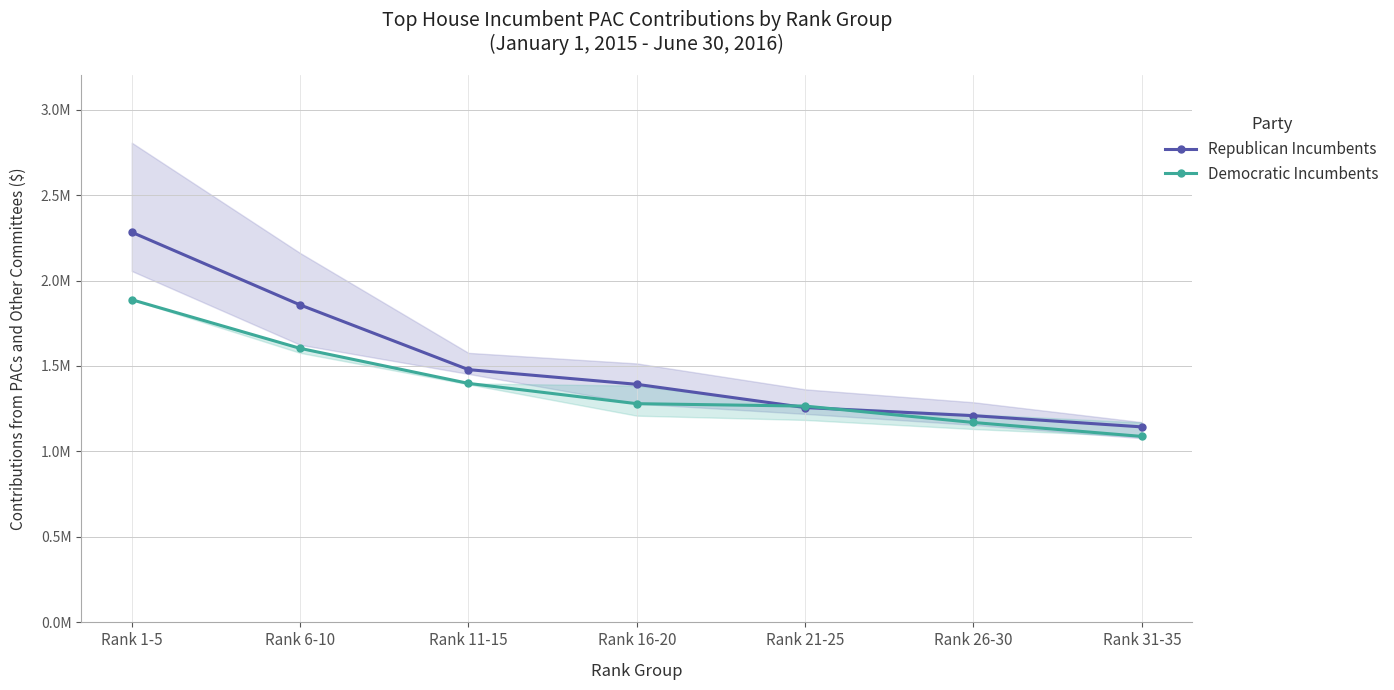

What is the maximum value shown in the chart?

2282401.3